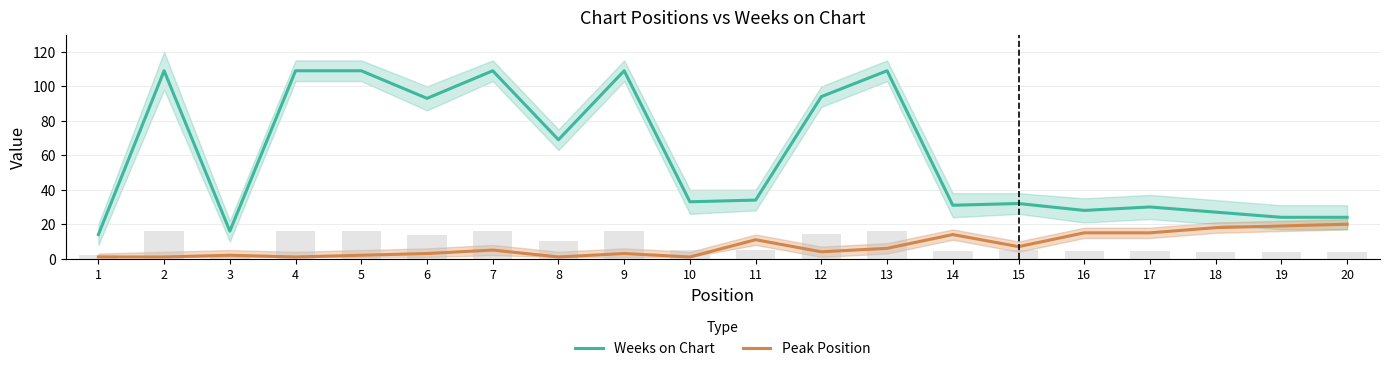

True or false: Weeks on Chart has a value of 24 at 19.

True